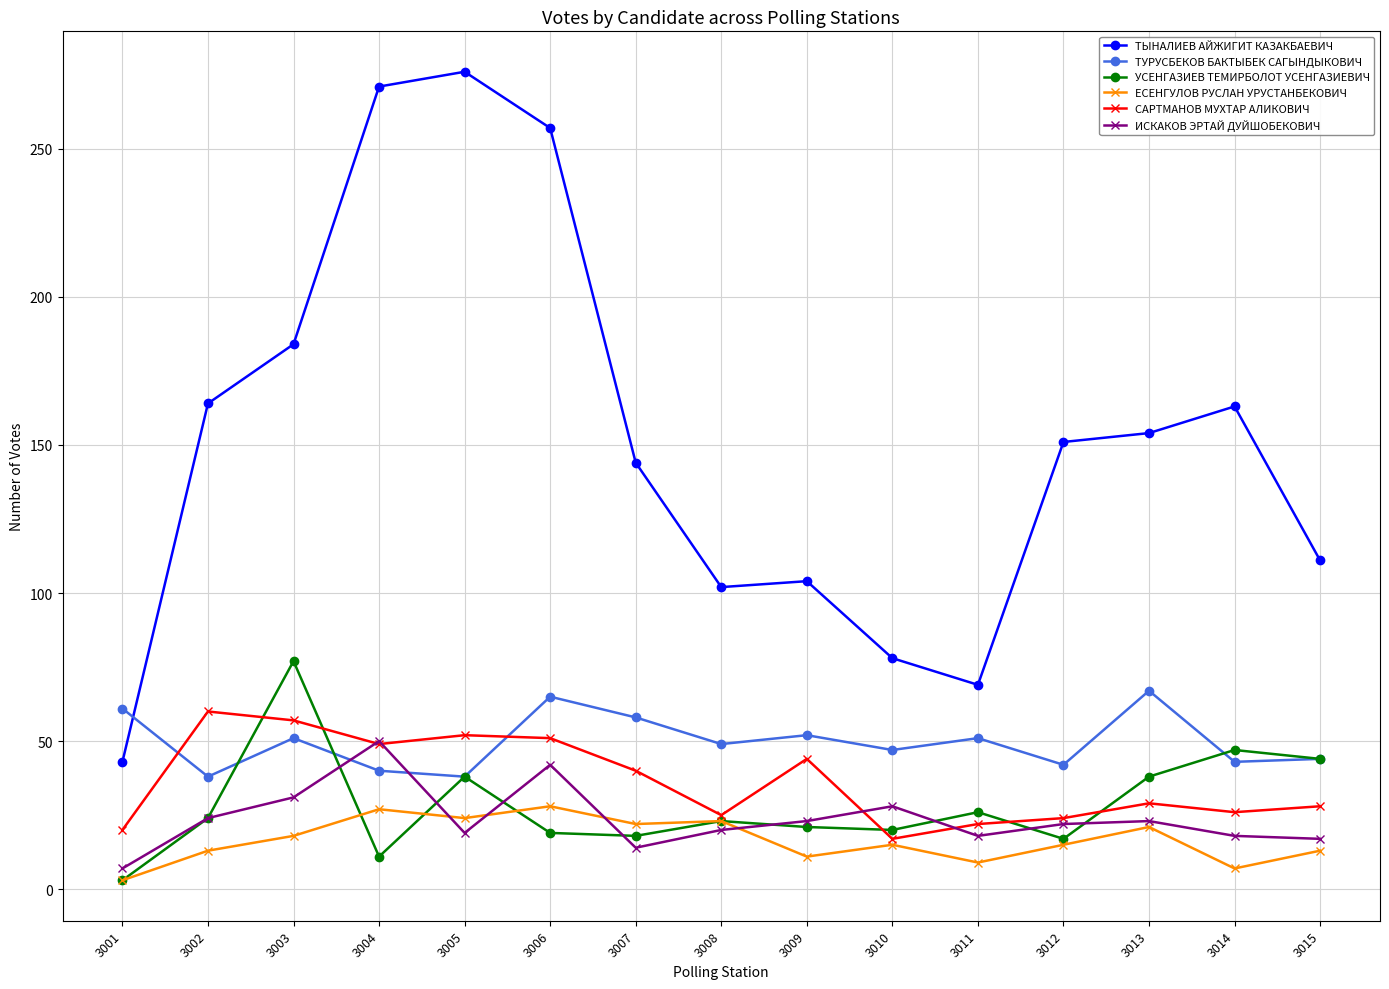

What is the average value of the ЕСЕНГУЛОВ РУСЛАН УРУСТАНБЕКОВИЧ series?

17